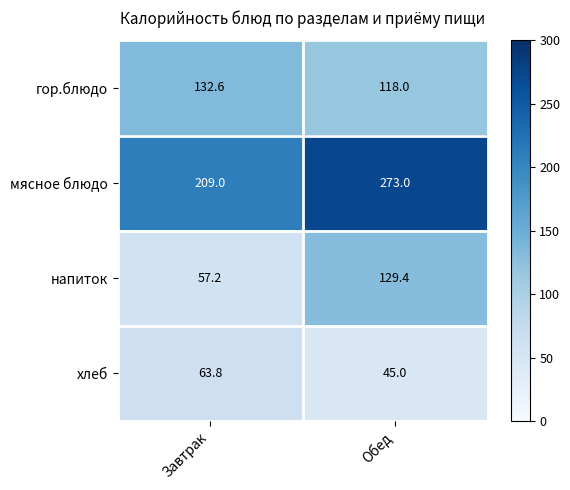

What is the smallest value displayed?

45.0